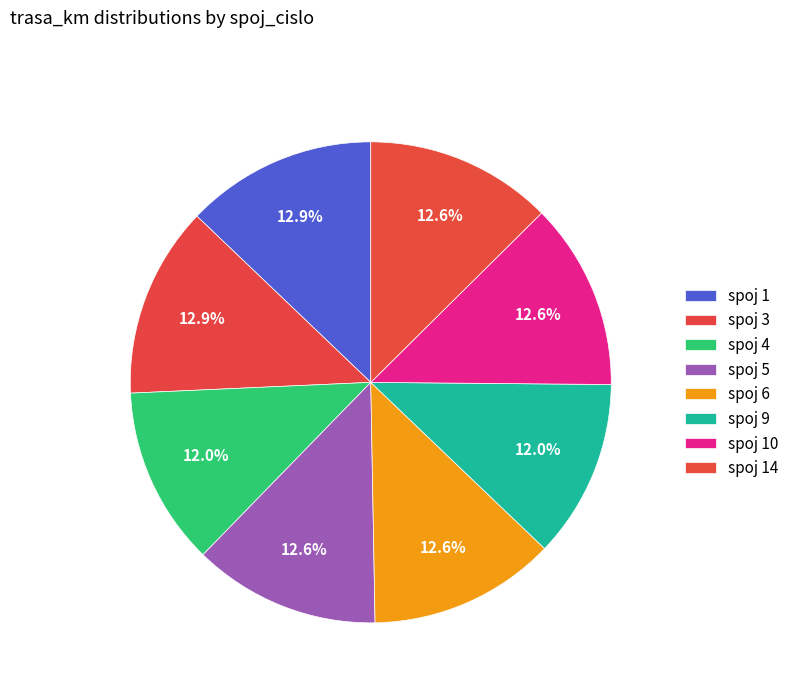

Rank the categories by value from highest to lowest.

1, 3, 5, 6, 10, 14, 4, 9